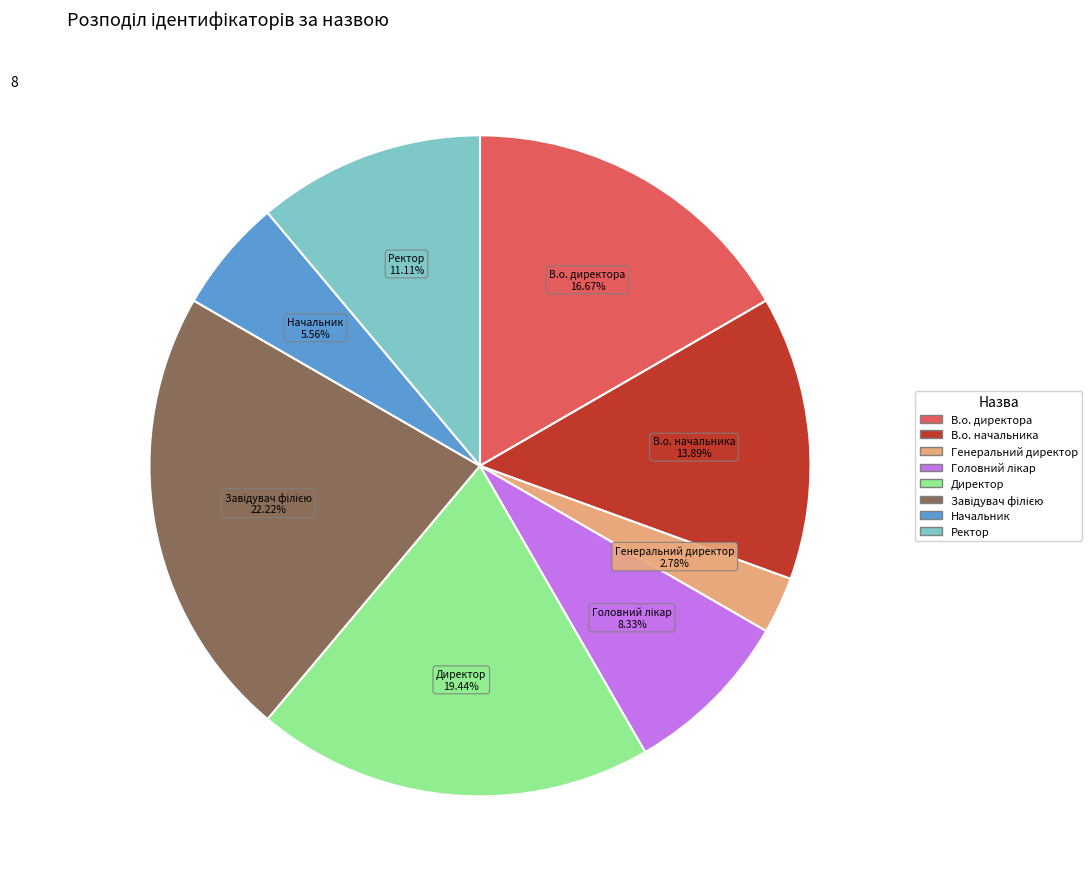

What percentage is the В.о. начальника slice, to the nearest percent?

14%